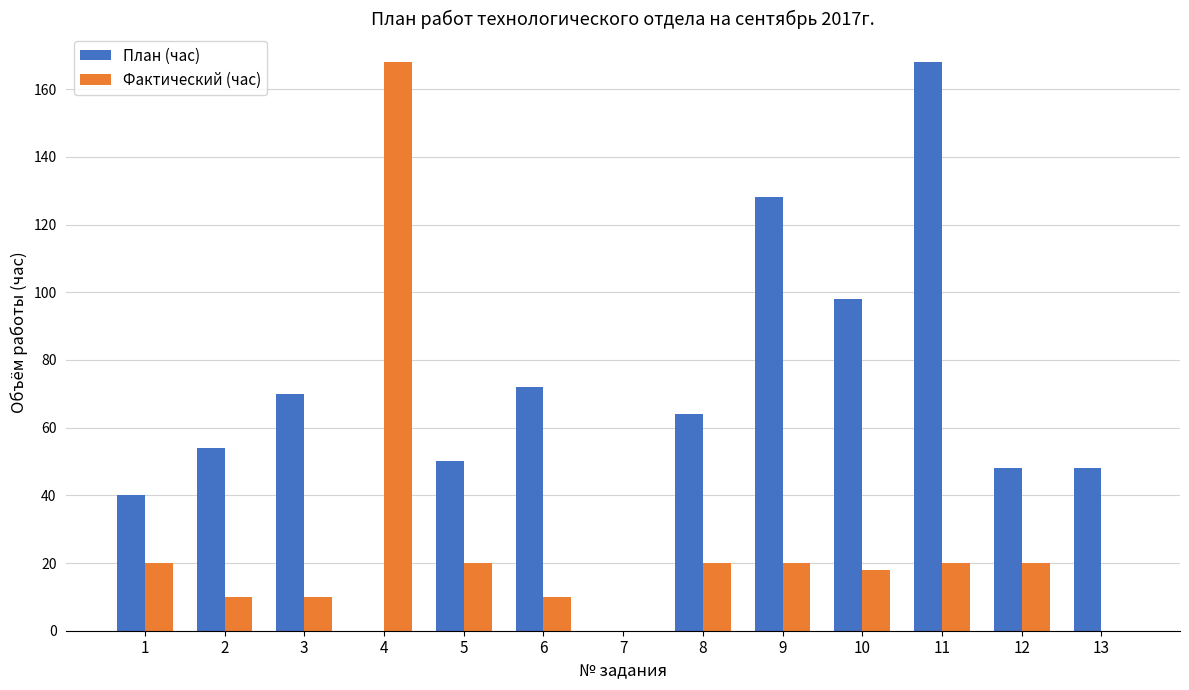

What is the sum of the План (час) values at 5 and 8?

114